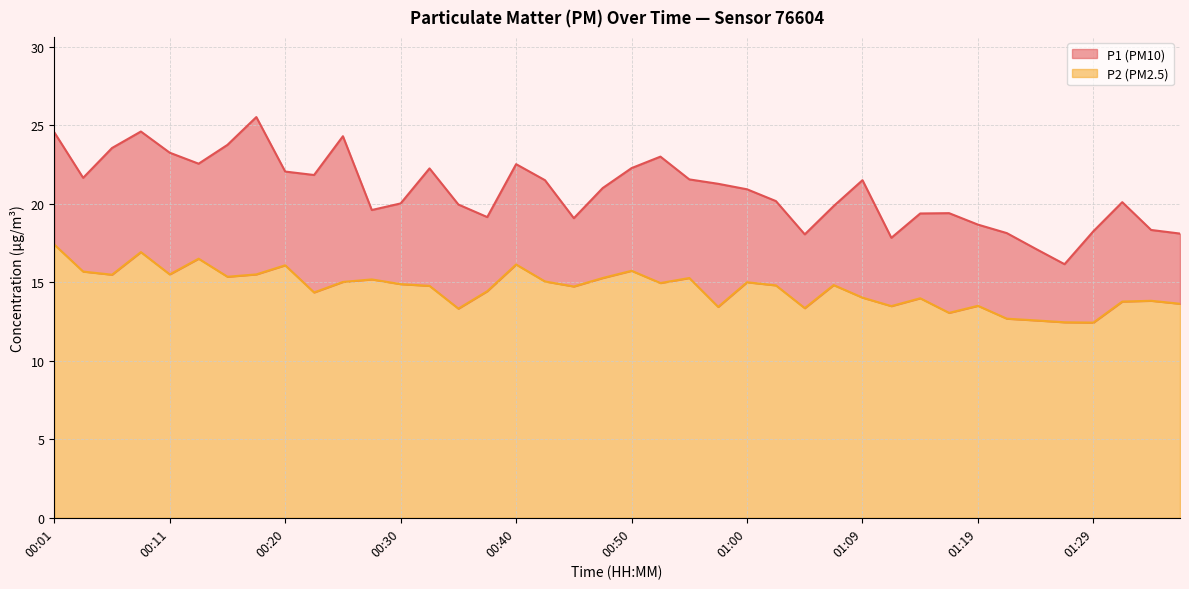

Rank the categories by P1 value from highest to lowest.

00:18, 00:08, 00:01, 00:25, 00:16, 00:06, 00:11, 00:52, 00:13, 00:40, 00:50, 00:33, 00:20, 00:23, 00:03, 00:55, 00:42, 01:09, 00:57, 00:47, 01:00, 01:02, 01:31, 00:30, 00:35, 01:07, 00:28, 01:17, 01:14, 00:38, 00:45, 01:19, 01:34, 01:29, 01:22, 01:36, 01:05, 01:12, 01:24, 01:27